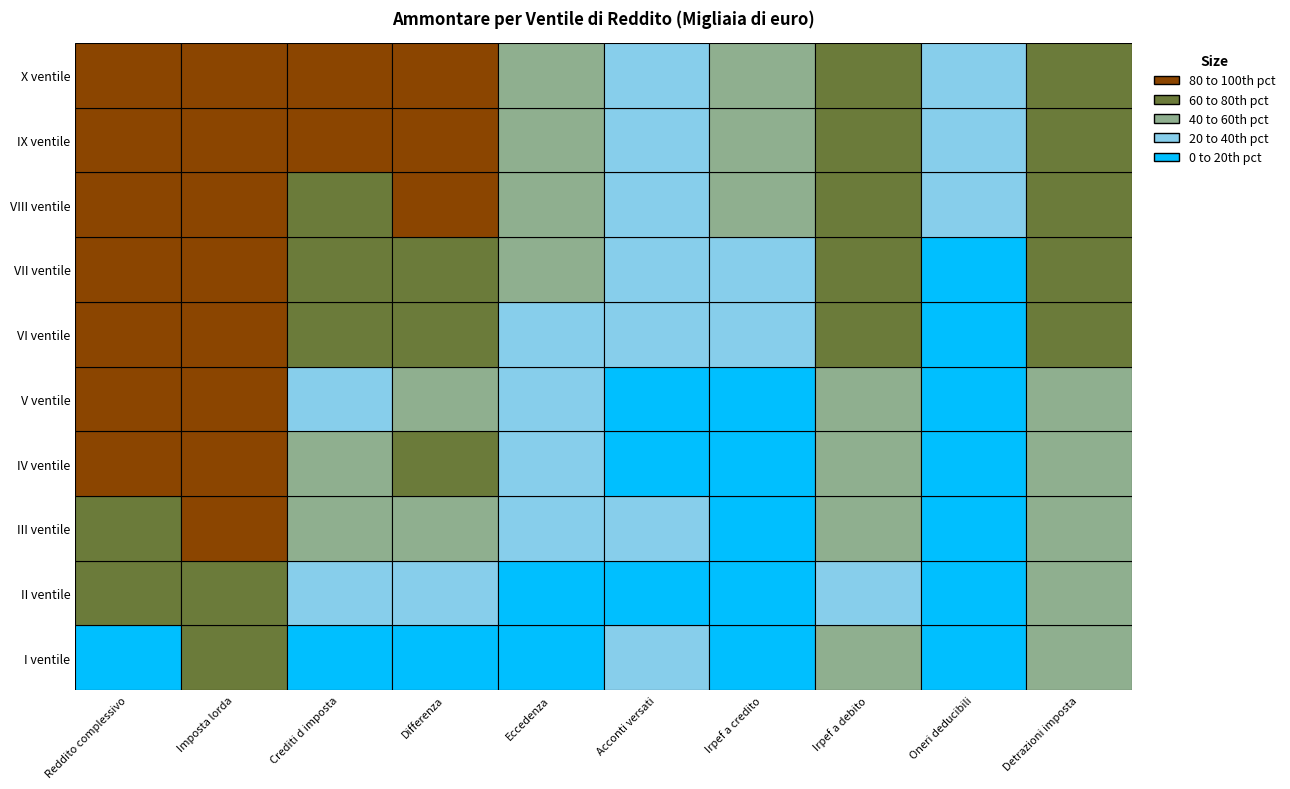

Reading left to right, transcribe all the data shown in this chart.

I ventile: 36489	635608	13369	68180	54781	171810	44840	272754	1496	378426
II ventile: 411755	1437754	98954	122223	23255	91776	35855	160765	14871	281808
III ventile: 1261628	2294624	206889	315367	108412	96655	68467	272907	29616	388277
IV ventile: 2229874	3211380	216622	414603	197817	94096	78227	374283	34154	382504
V ventile: 2614389	3673263	171119	298348	127072	62914	54070	299494	22953	275239
VI ventile: 3846455	3858798	531495	722321	190480	98376	105357	572974	48032	462633
VII ventile: 4682166	3953248	1101481	1356975	255009	103597	141437	665391	63925	497265
VIII ventile: 5453150	3994776	1736259	2013932	277065	117240	204026	778053	95113	595216
IX ventile: 6299716	3882450	2596572	2887228	289999	118733	242401	822590	118945	660954
X ventile: 7187374	3826985	3481176	3759558	277592	116669	273822	839280	140512	689660